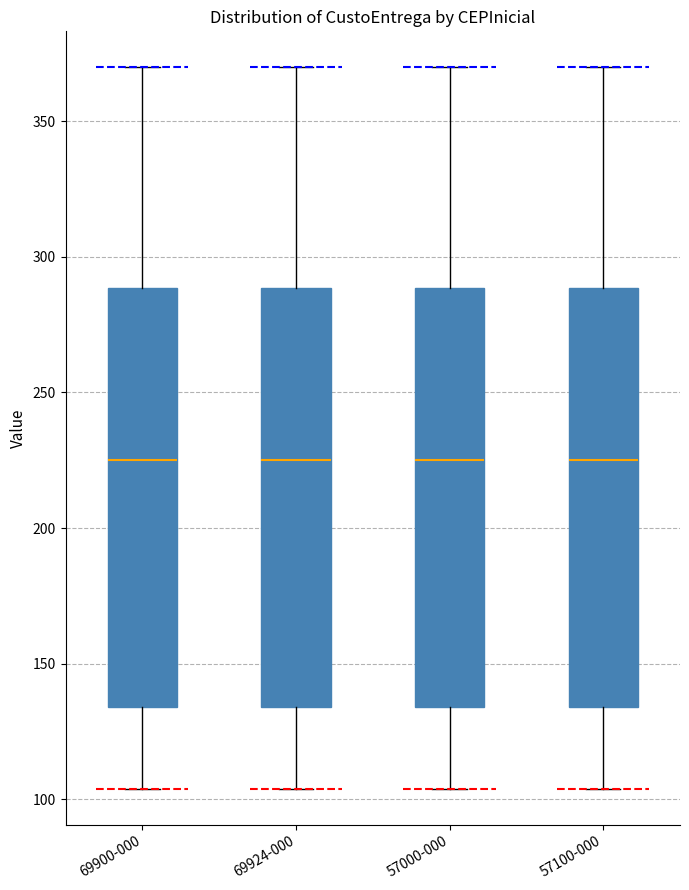

Reading left to right, transcribe this box plot: for each box, give where its median line is, the range the box spans, and where its two whiskers end, as read against the y-axis. The values are not printed on the chart, so give them approximately, as read against the axis.

69900-000: median 225, box 135 to 290, whiskers 105 to 370
69924-000: median 225, box 135 to 290, whiskers 105 to 370
57000-000: median 225, box 135 to 290, whiskers 105 to 370
57100-000: median 225, box 135 to 290, whiskers 105 to 370